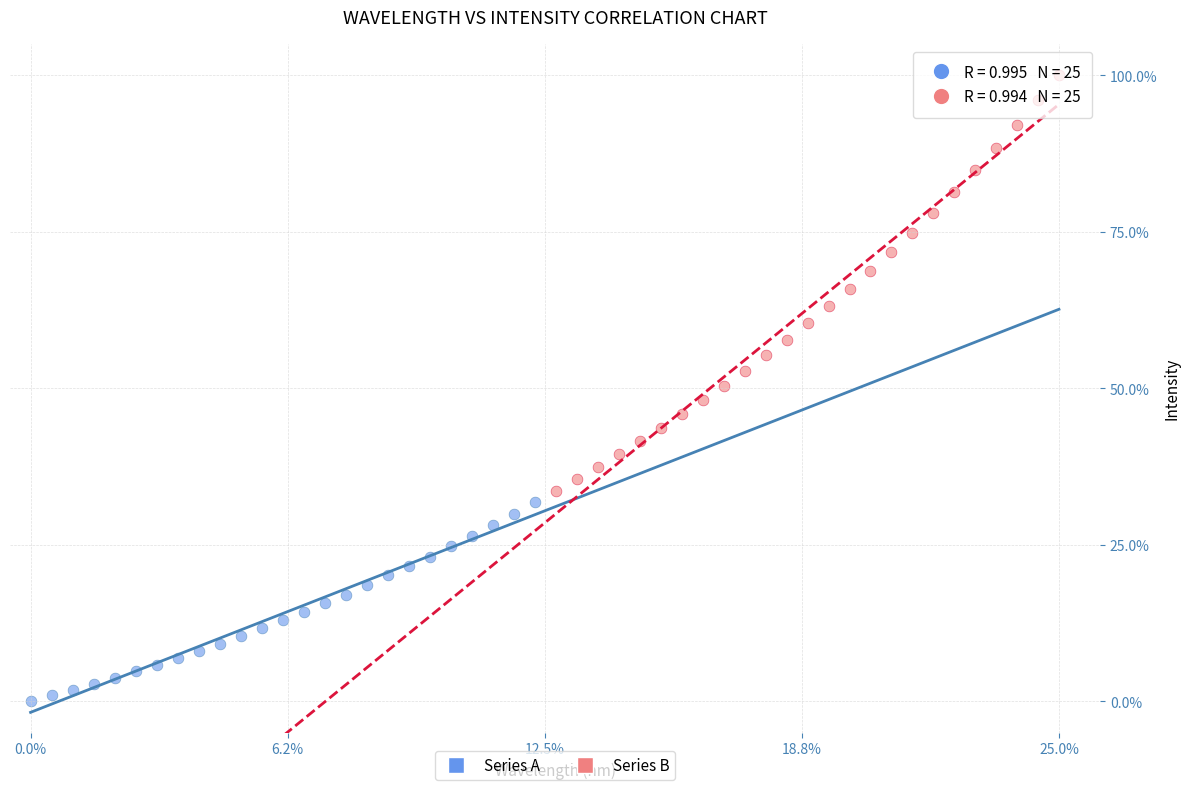

Which series contains the highest Y value?

Series B